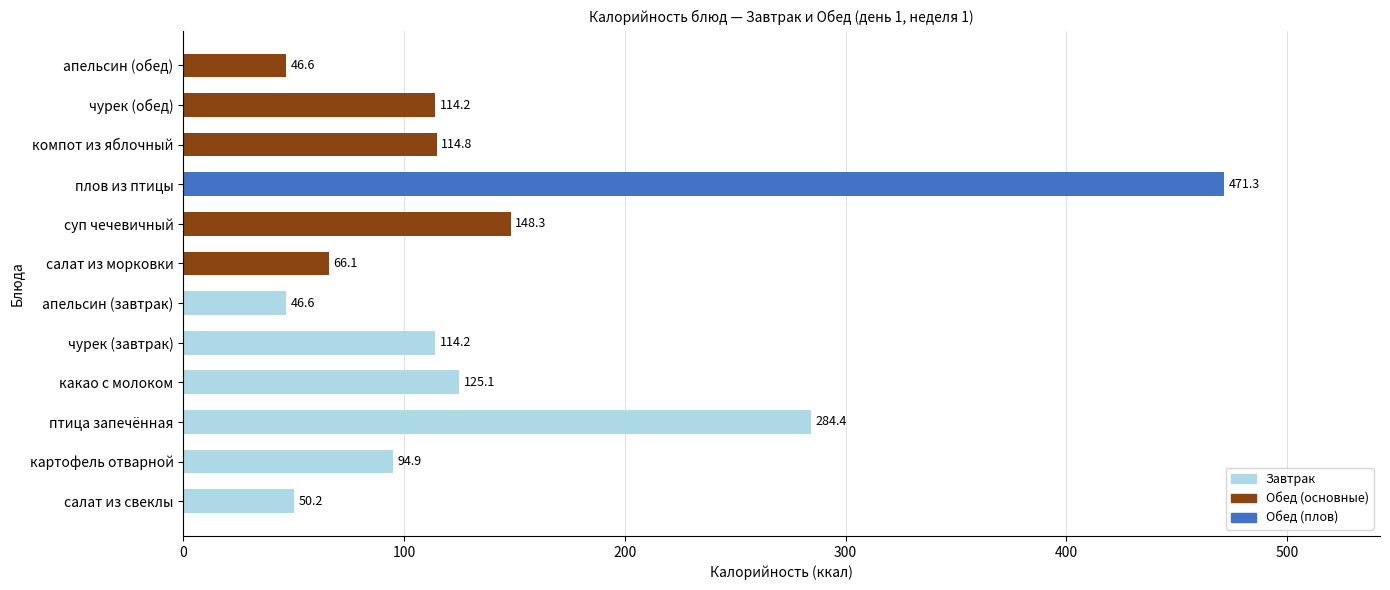

True or false: the data shows 223.9 at суп чечевичный.

False